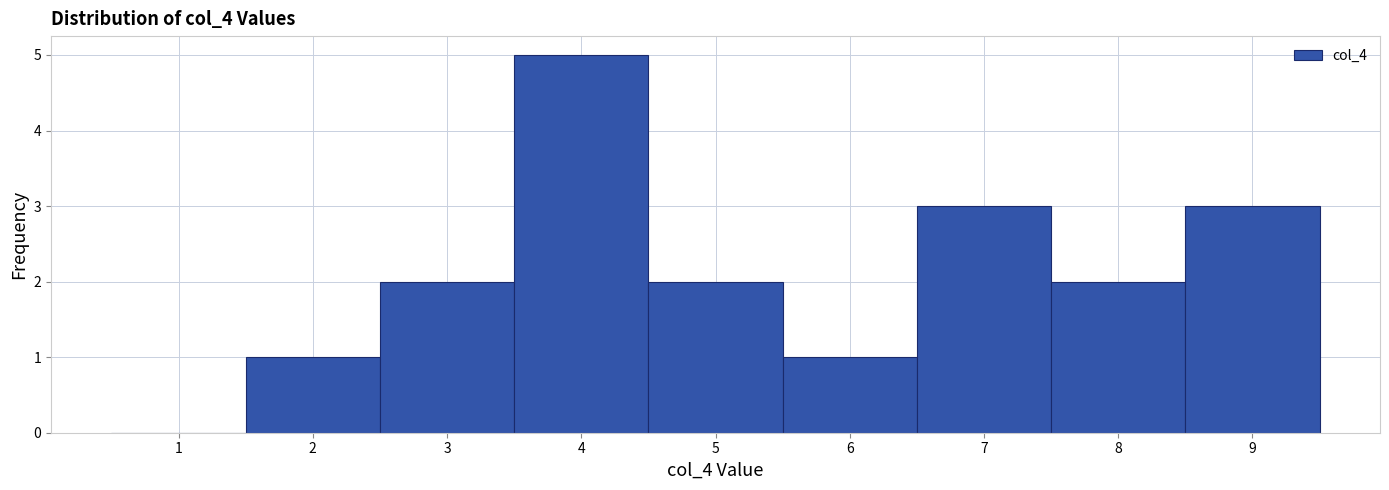

Reading right to left, transcribe all the data shown in this chart.

9=3	8=2	7=3	6=1	5=2	4=5	3=2	2=1	1=0